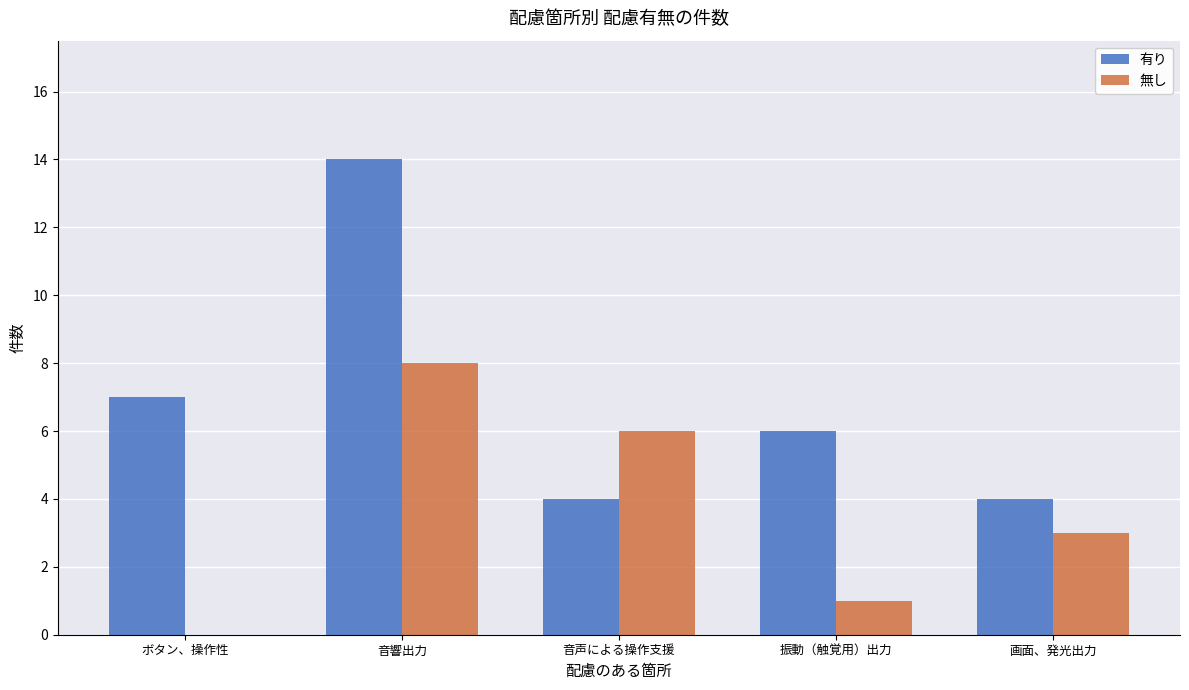

How many categories are shown in the chart?

5